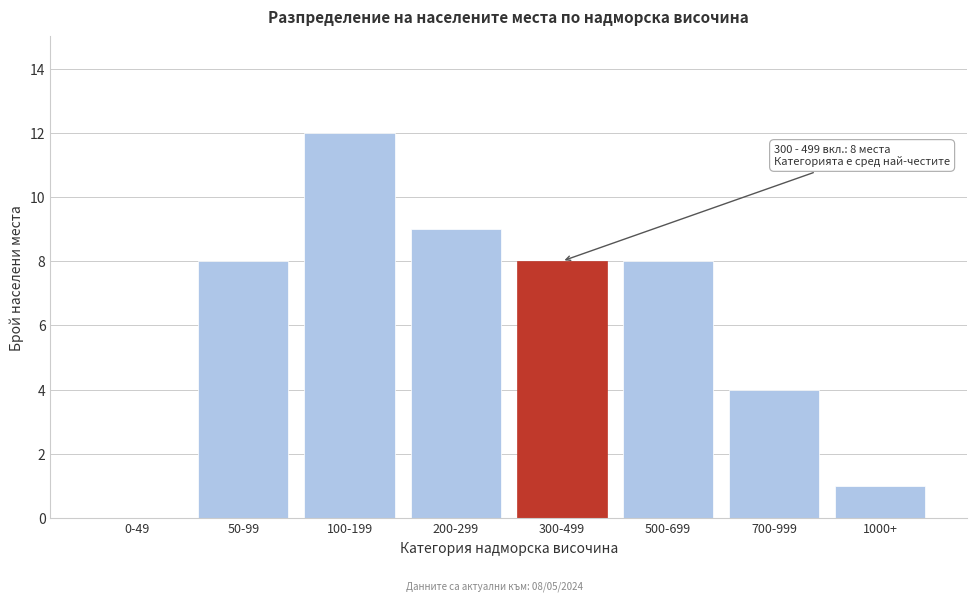

Reading left to right, extract all data points from this chart.

0-49=0	50-99=8	100-199=12	200-299=9	300-499=8	500-699=8	700-999=4	1000+=1